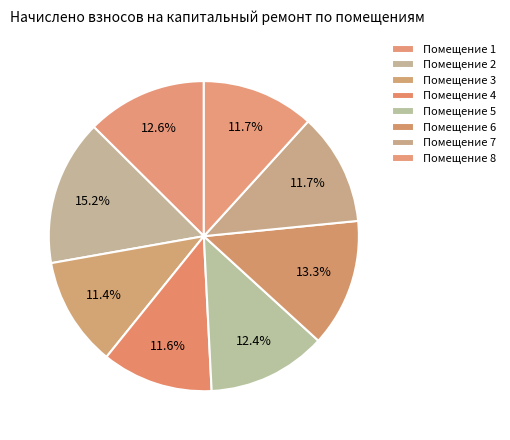

How many segments does this pie chart have?

8